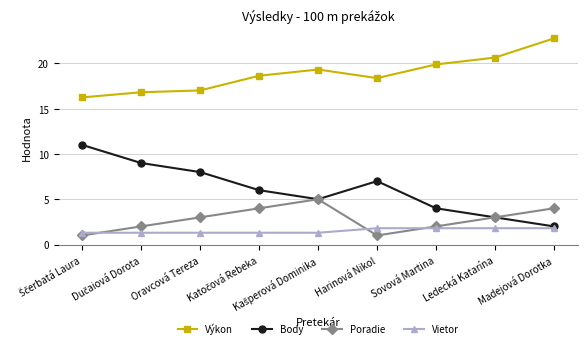

True or false: Vietor and Výkon intersect in this chart.

False